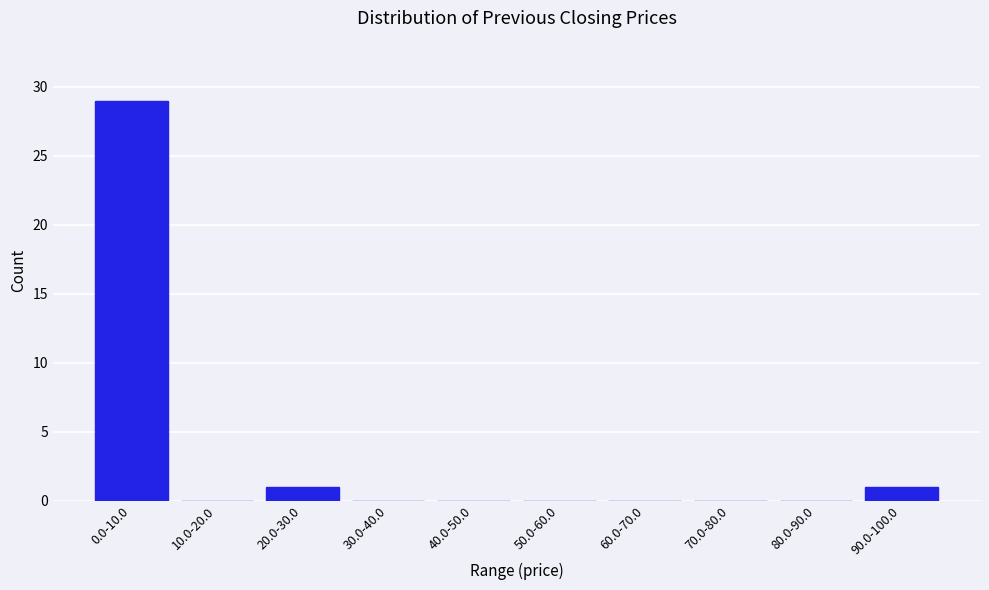

Reading left to right, what are all the values shown in this chart?

0.0-10.0=29	10.0-20.0=0	20.0-30.0=1	30.0-40.0=0	40.0-50.0=0	50.0-60.0=0	60.0-70.0=0	70.0-80.0=0	80.0-90.0=0	90.0-100.0=1